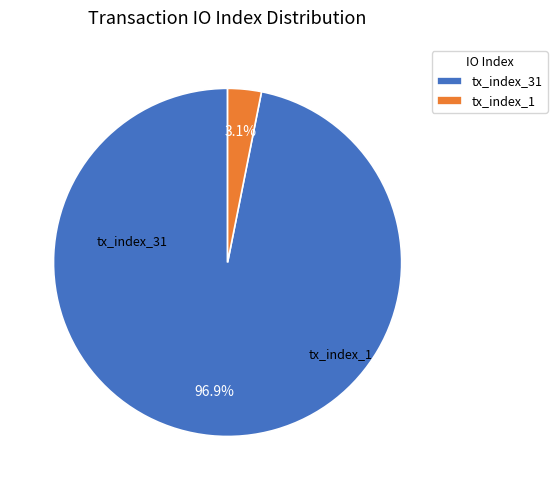

Between tx_index_31 and tx_index_1, which is larger?

tx_index_31